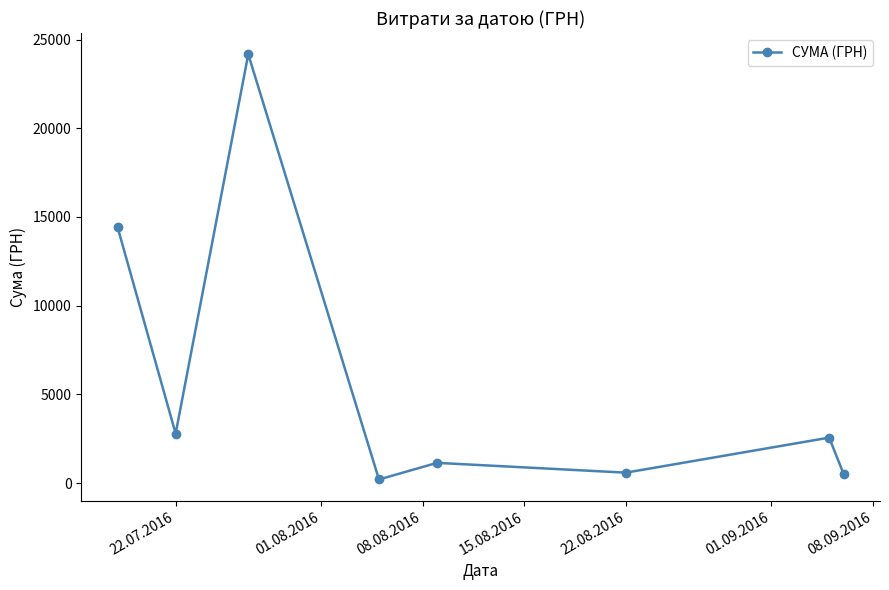

What is the value of the 1st point from the left?

14427.0